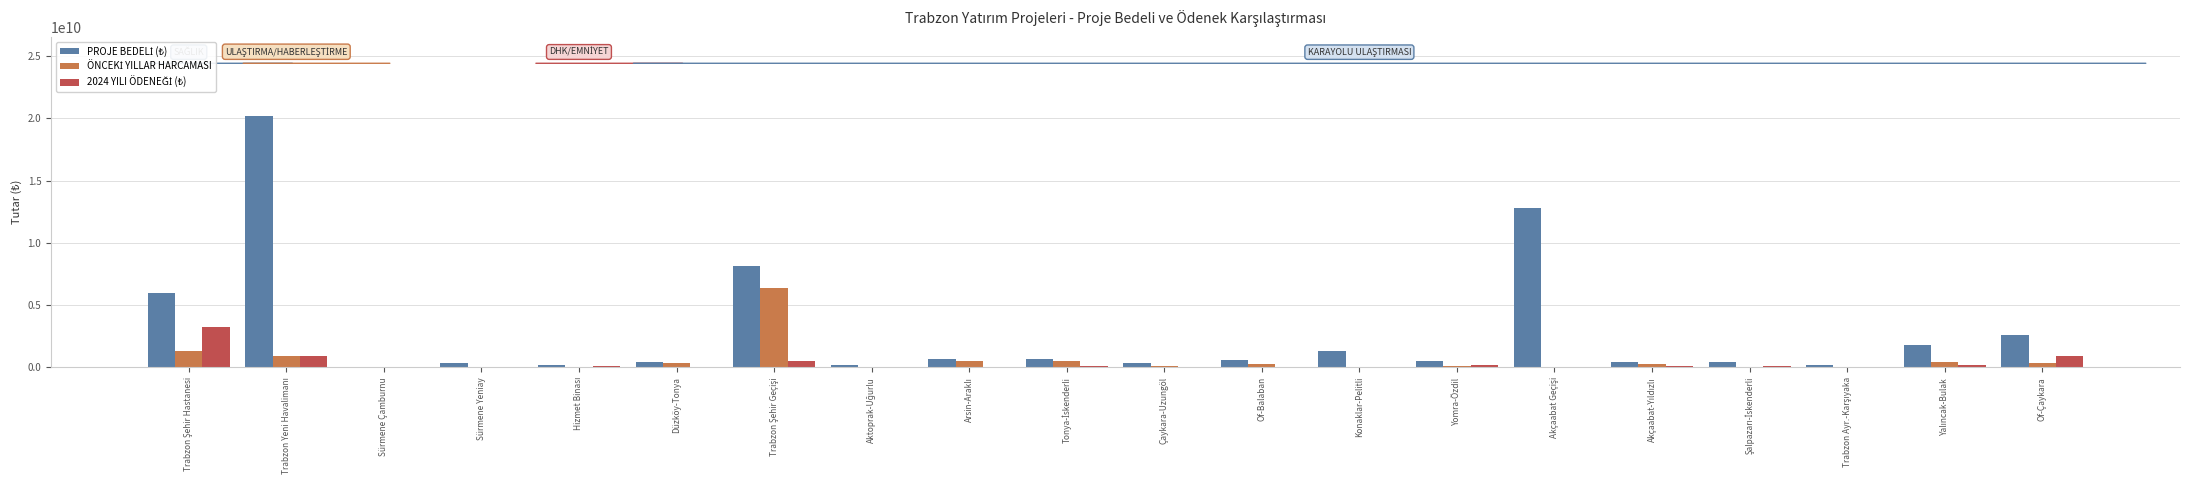

What is the maximum value shown in the chart?

20235500000